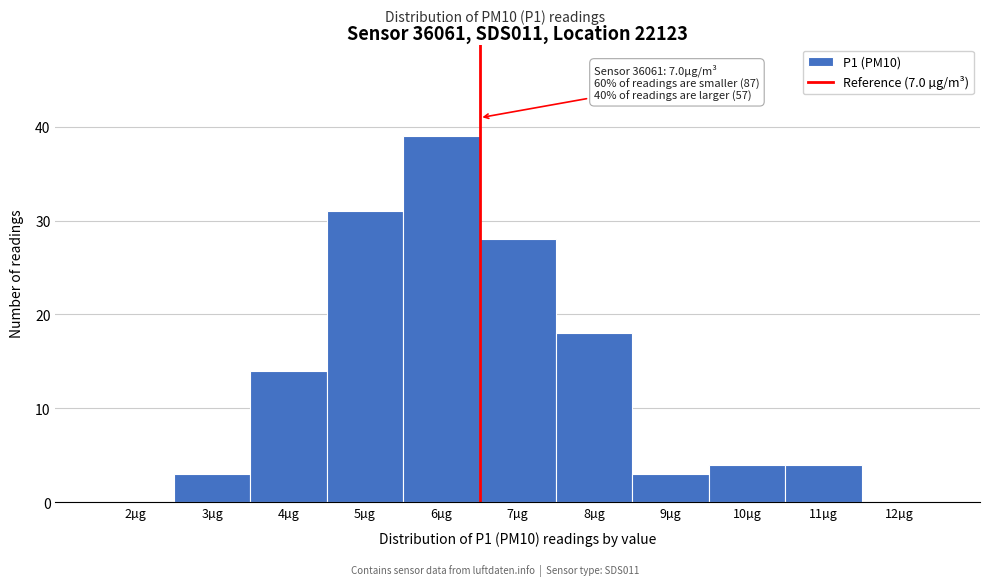

Reading right to left, transcribe all the data shown in this chart.

12µg=0	11µg=4	10µg=4	9µg=3	8µg=18	7µg=28	6µg=39	5µg=31	4µg=14	3µg=3	2µg=0